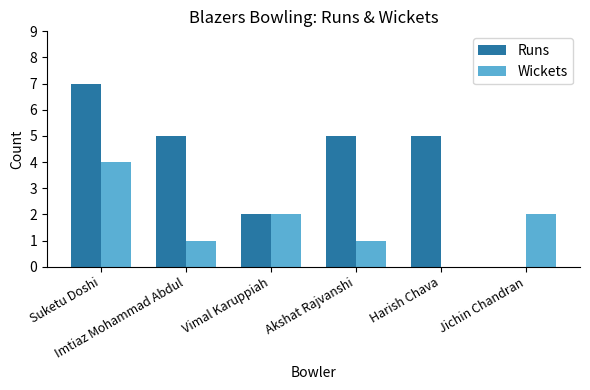

The Wickets series shows 1 at Akshat Rajvanshi. True or false?

True